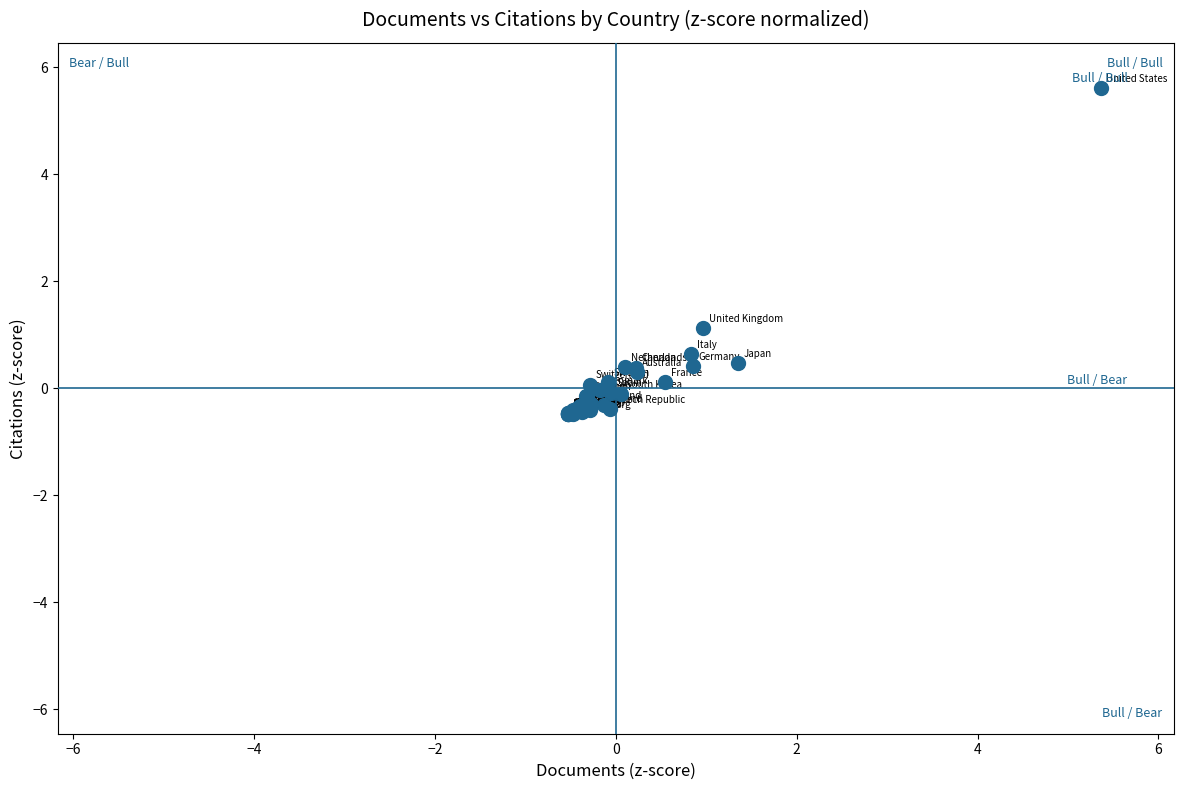

What Y value in the scatter plot is closest to 2?

1.1